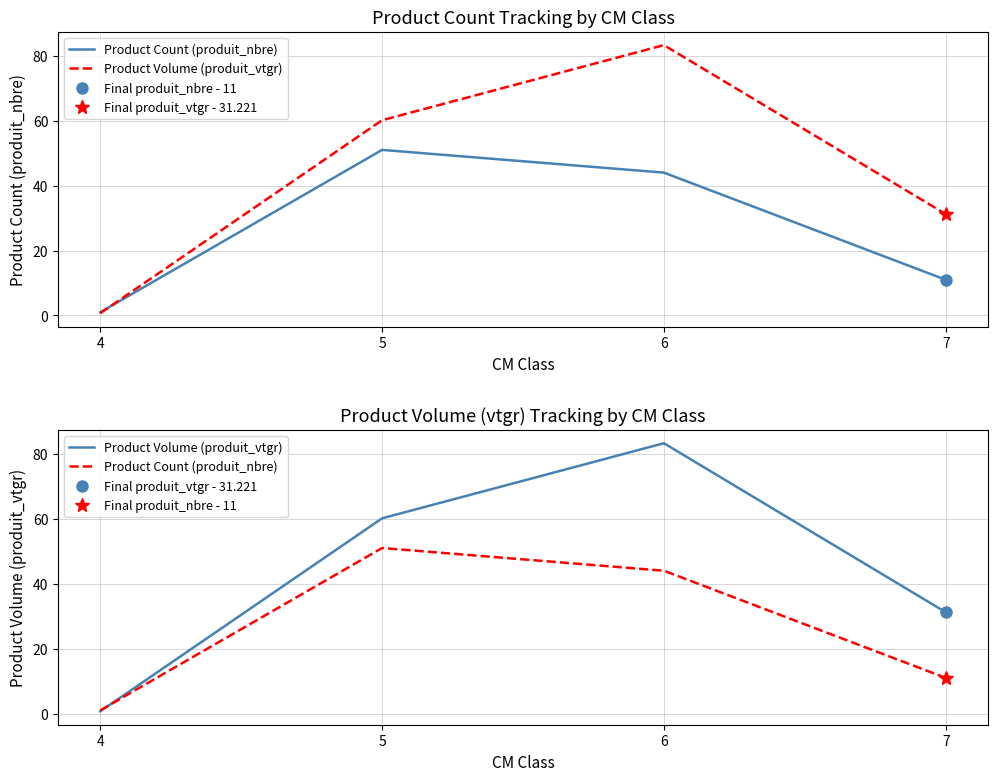

True or false: Product Volume (produit_vtgr) and Product Count (produit_nbre) intersect in this chart.

True